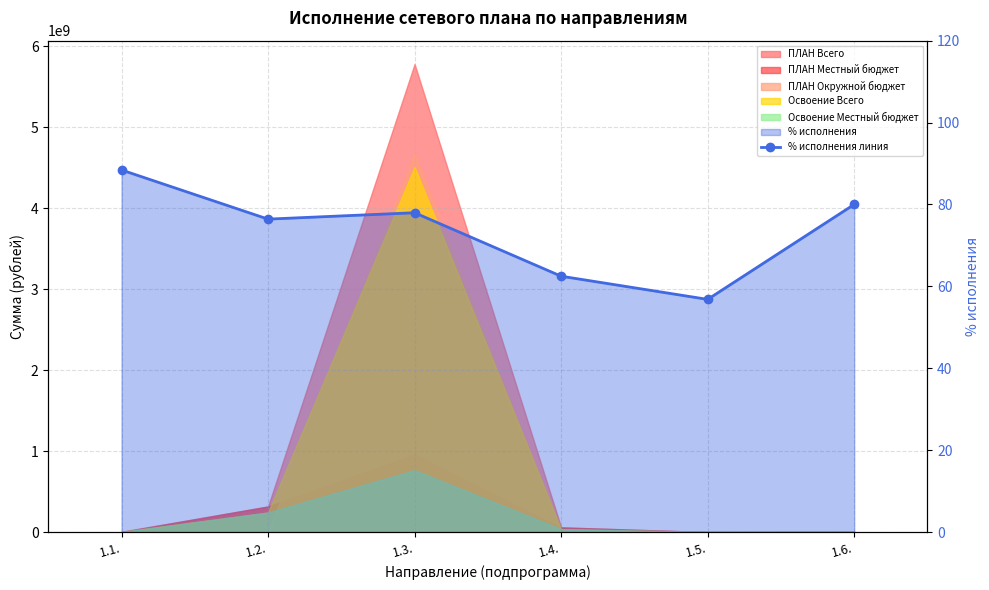

Read the value at 1.4..

62.5